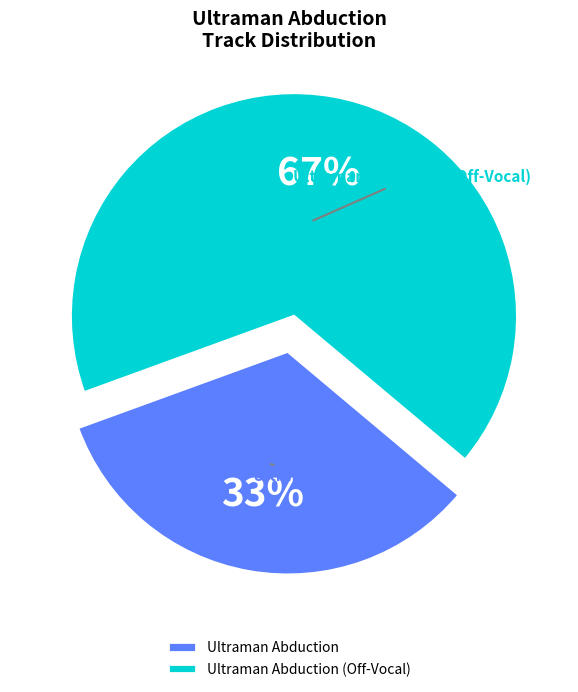

To the nearest percent, what is the average slice percentage?

50%